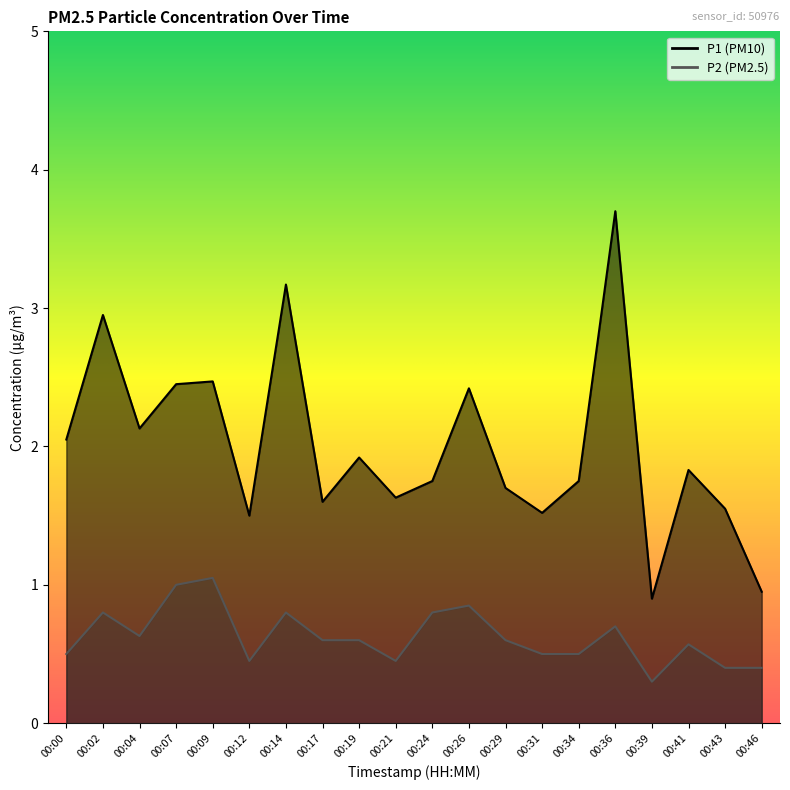

Rank the series by their maximum value, from highest to lowest.

P1, P2